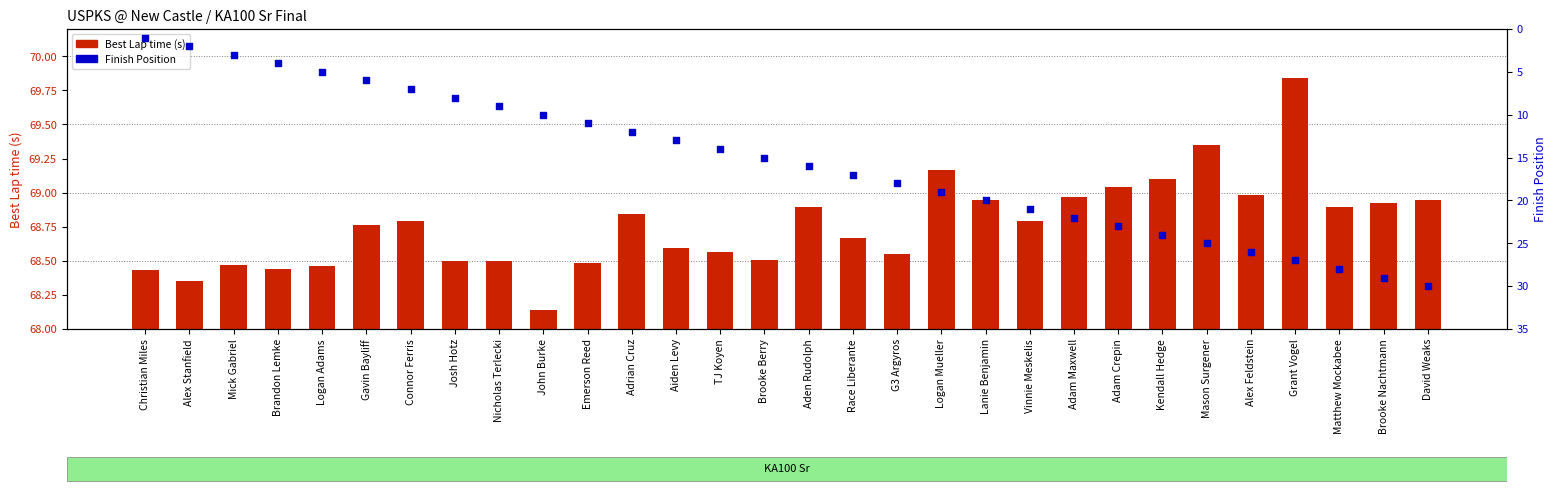

At which category is the sum across all series the highest?

David Weaks